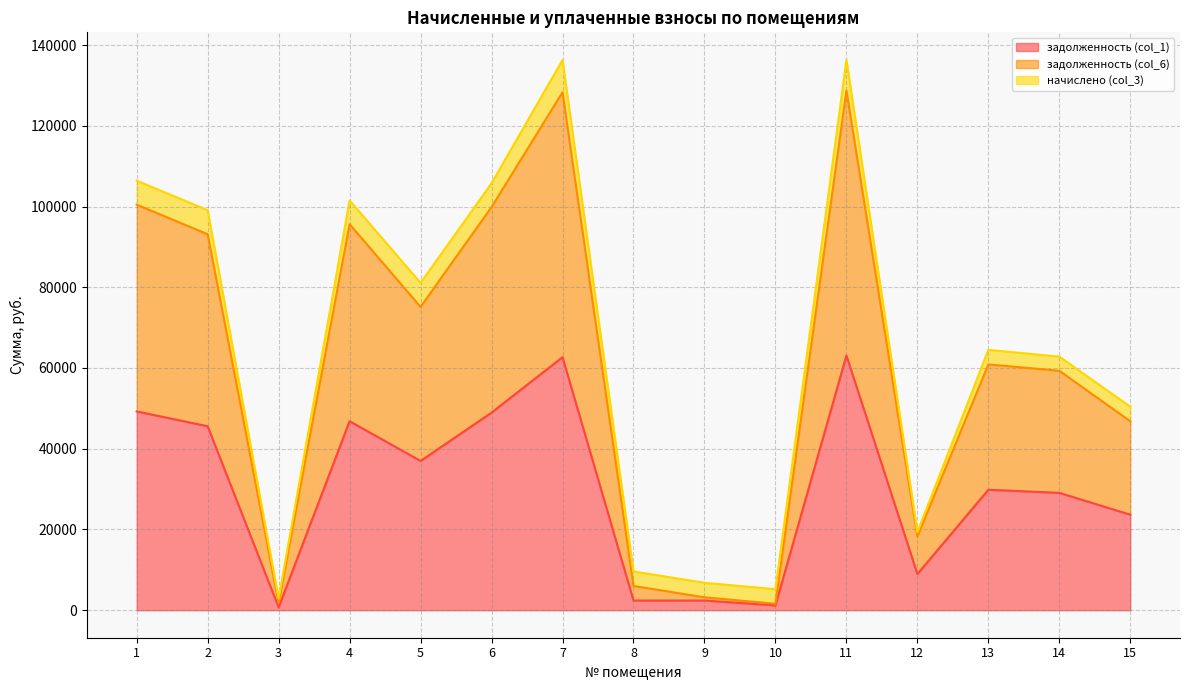

How many interior local peaks does the задолженность (col_1) series have?

4